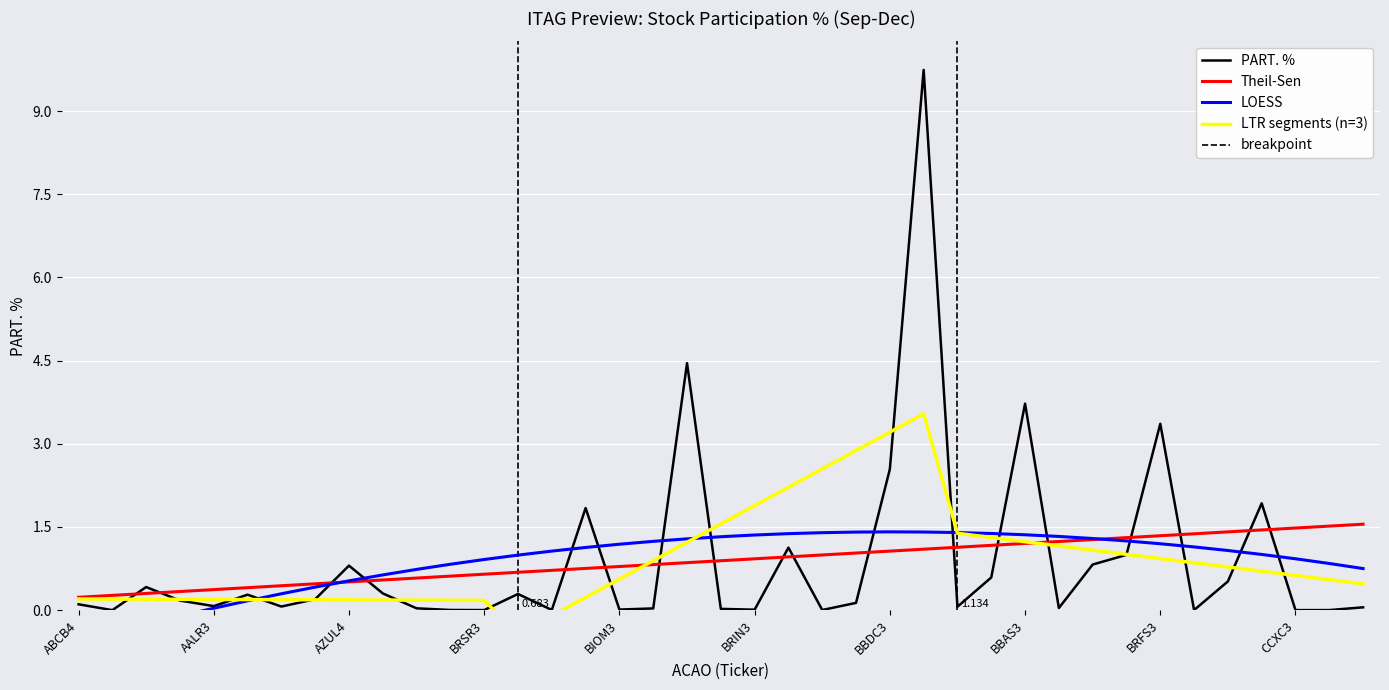

What is the greatest value displayed?

9.7